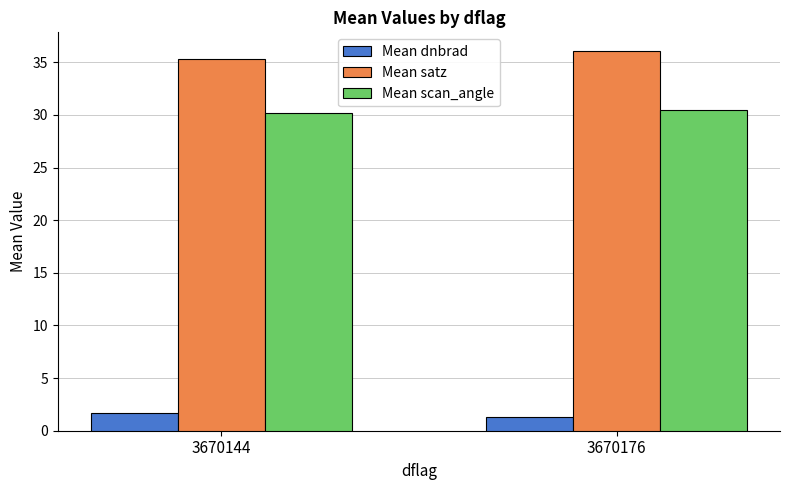

What is the value of the Mean satz bar at the 2nd from the left?

36.0